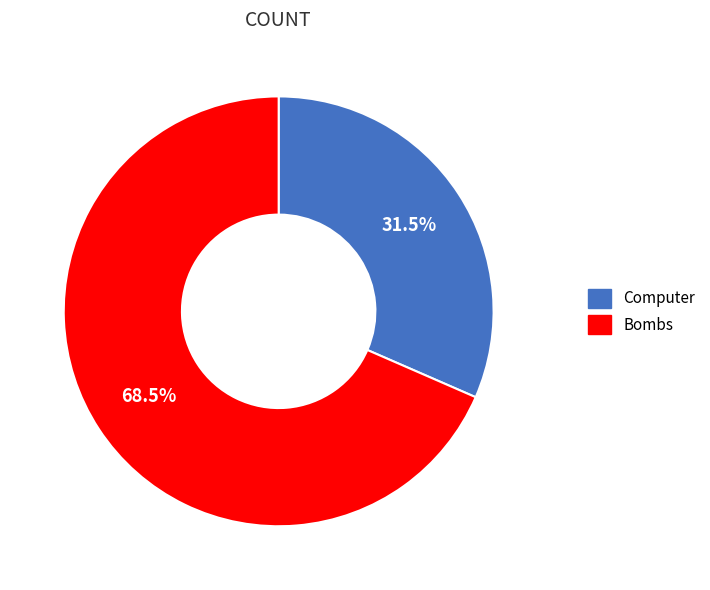

Is the sum of Computer and Bombs greater than half?

Yes